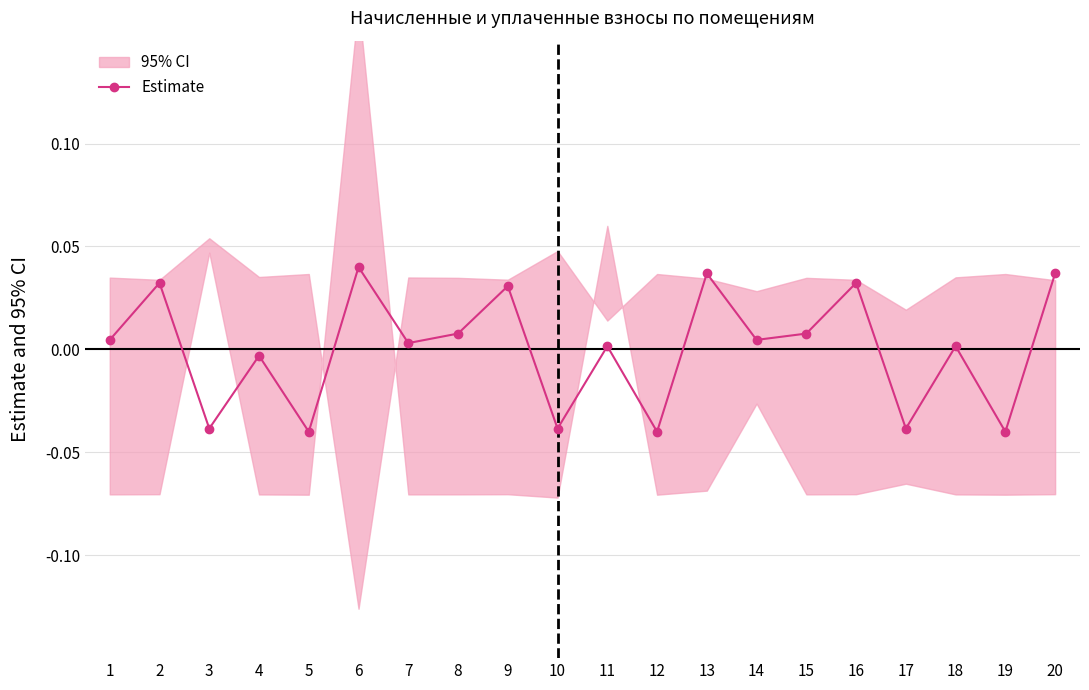

True or false: the data shows 0.0 at 9.

True